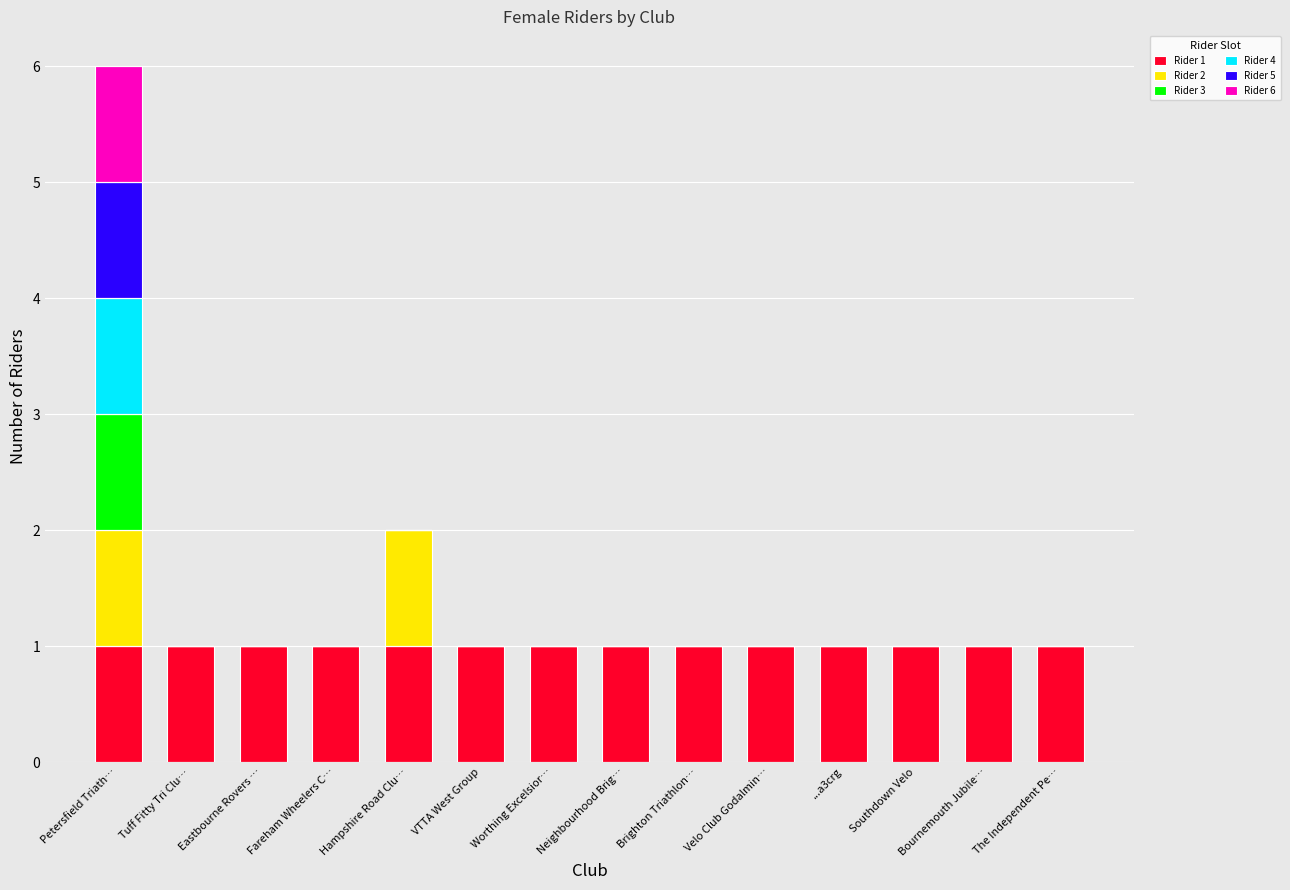

At which category is the sum across all series the highest?

Petersfield Triath…